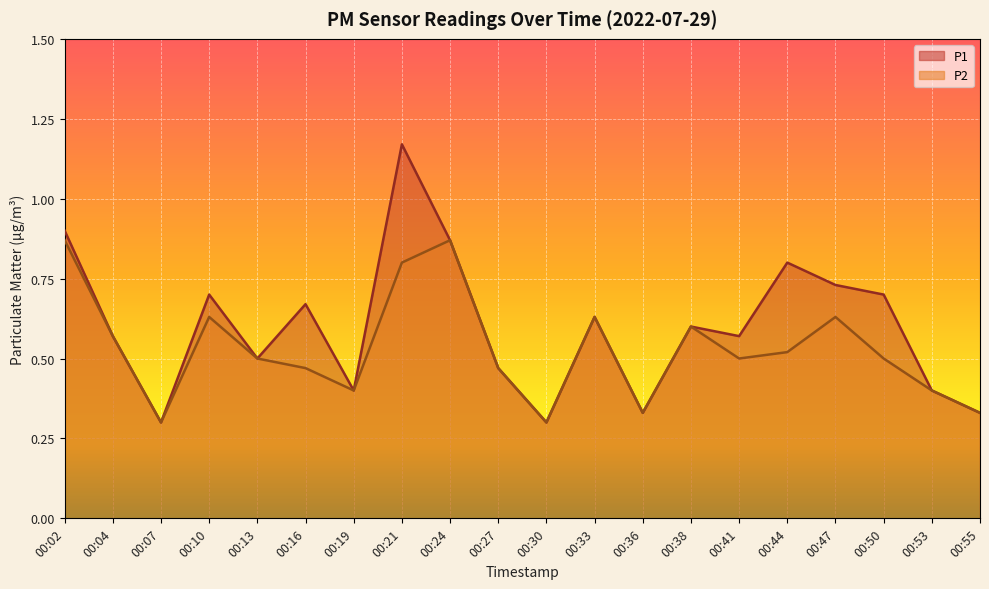

In P2, how many points are lower than both neighbors (excluding endpoints)?

5